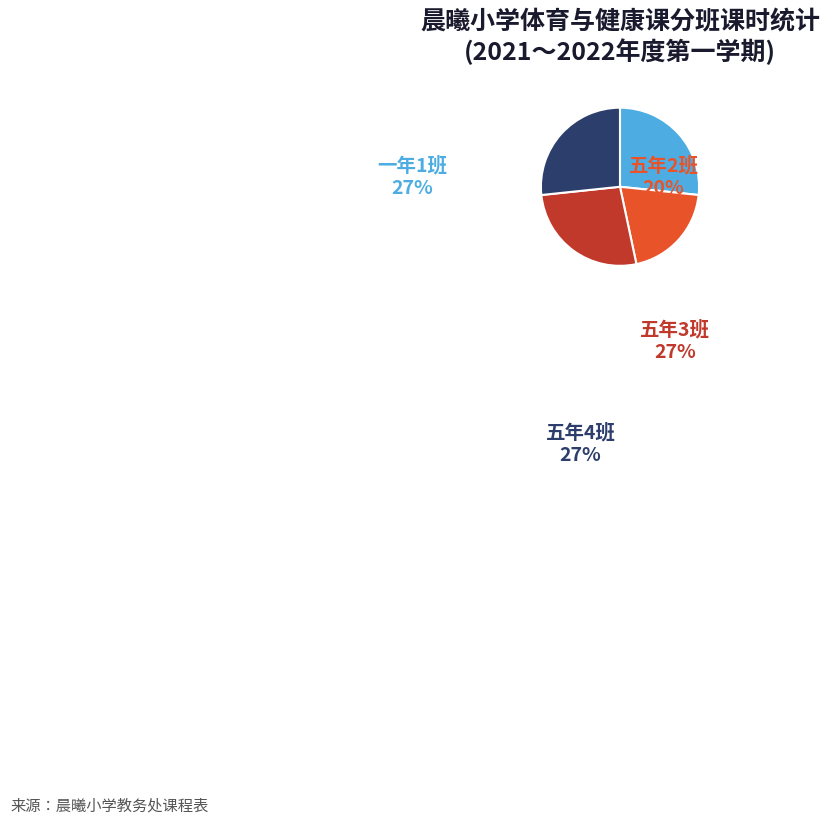

To the nearest percent, what percentage of the pie is 五年2班?

20%